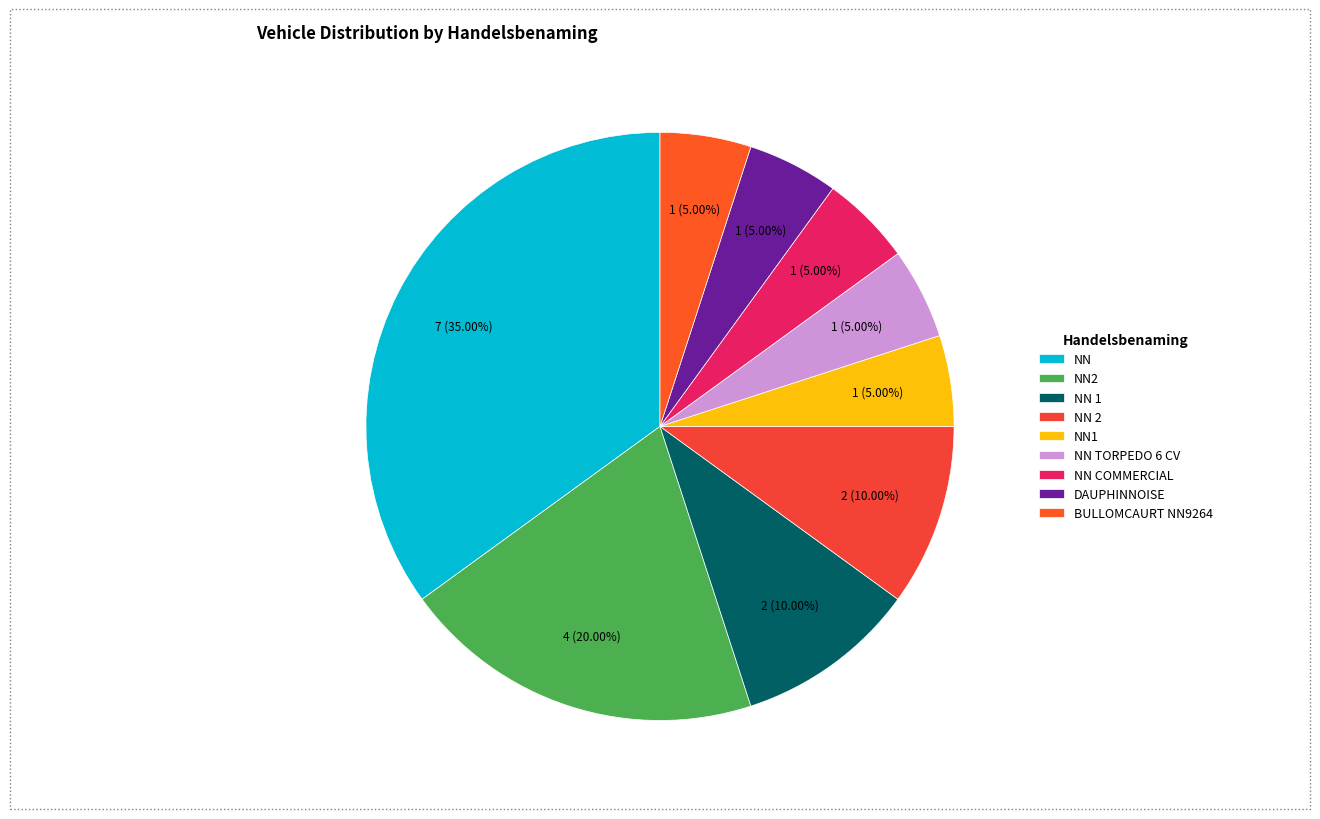

Count the number of slices in the pie.

9